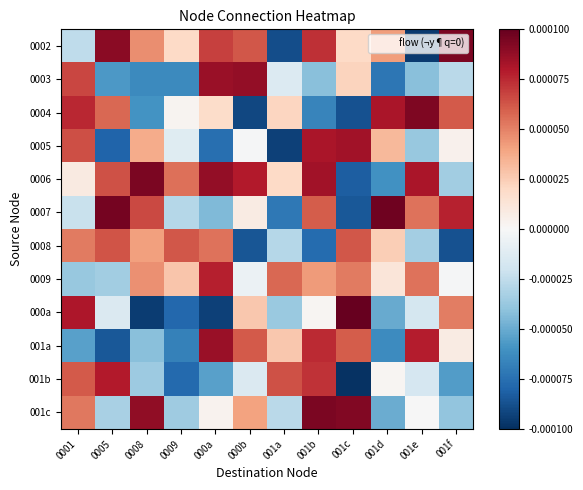

At which category is the sum across all series the highest?

001b